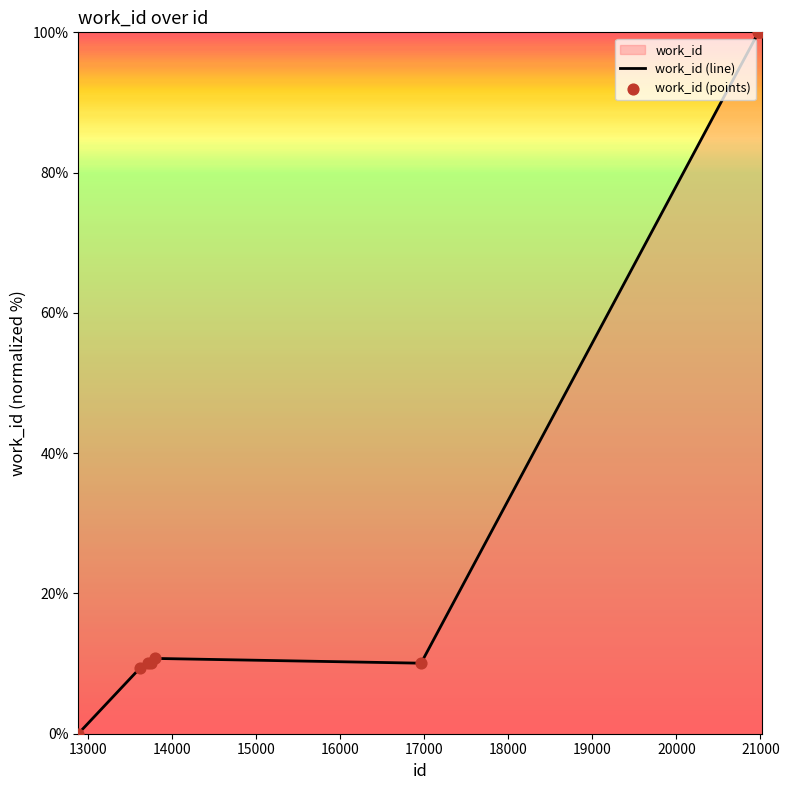

What is the difference between the maximum and minimum values?

100.0